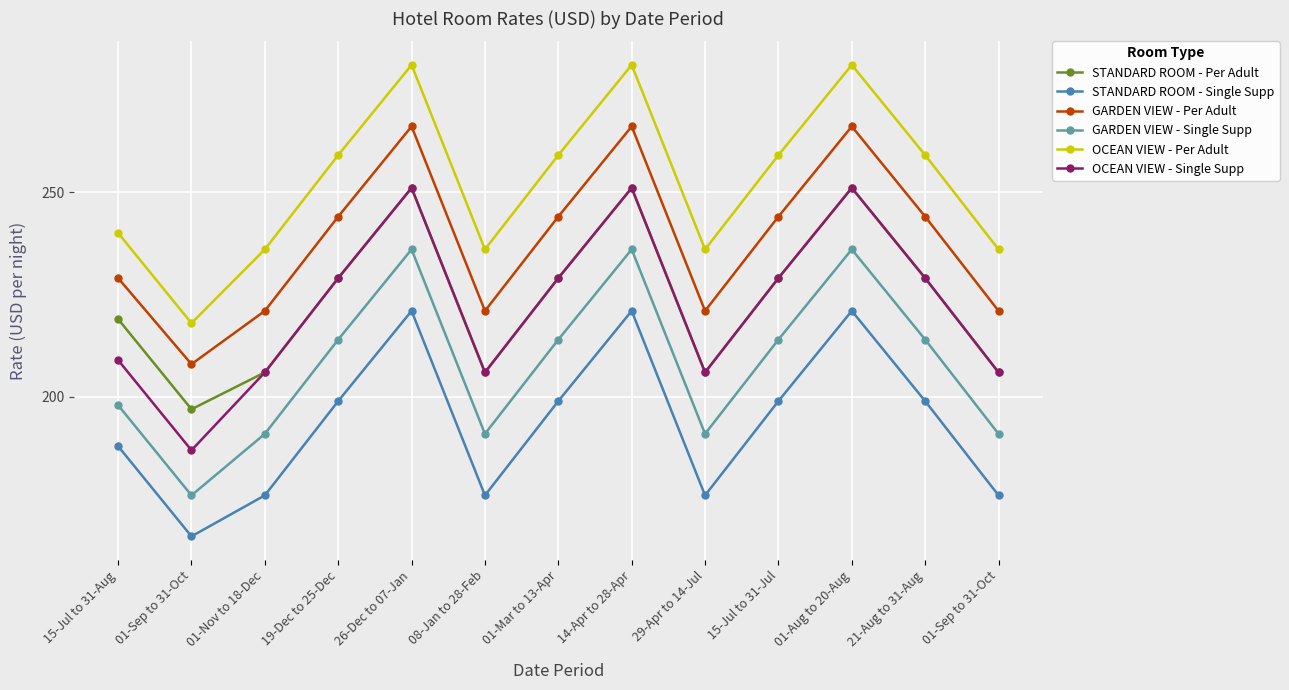

True or false: OCEAN VIEW - Per Adult and GARDEN VIEW - Single Supp cross at least once.

False